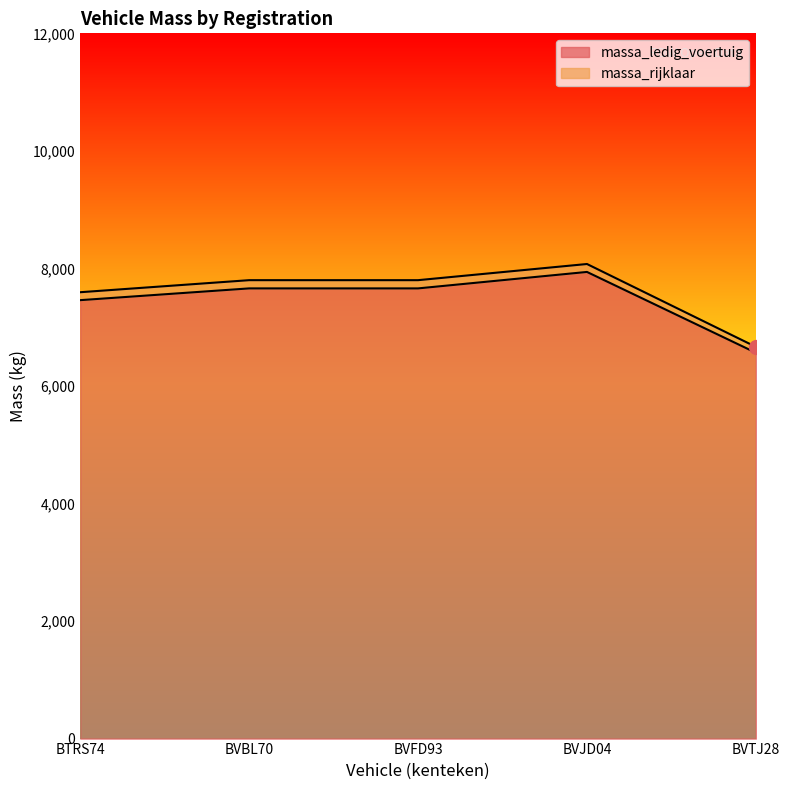

In massa_rijklaar, how many points are higher than both neighbors (excluding endpoints)?

1